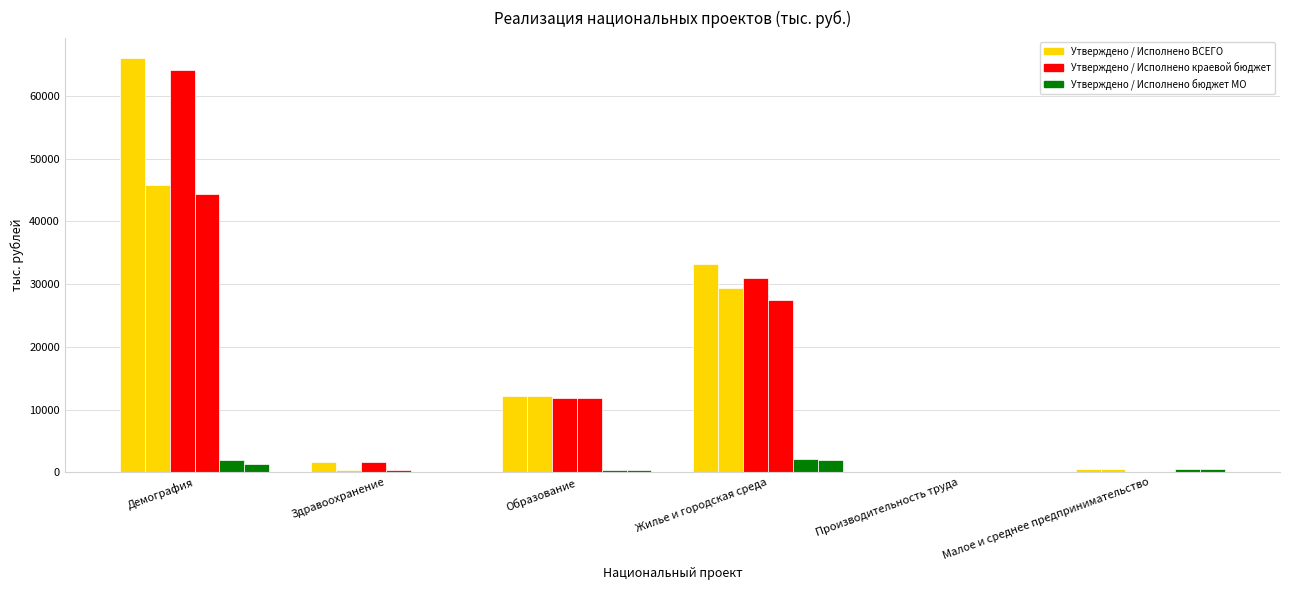

How many categories are shown in the chart?

6